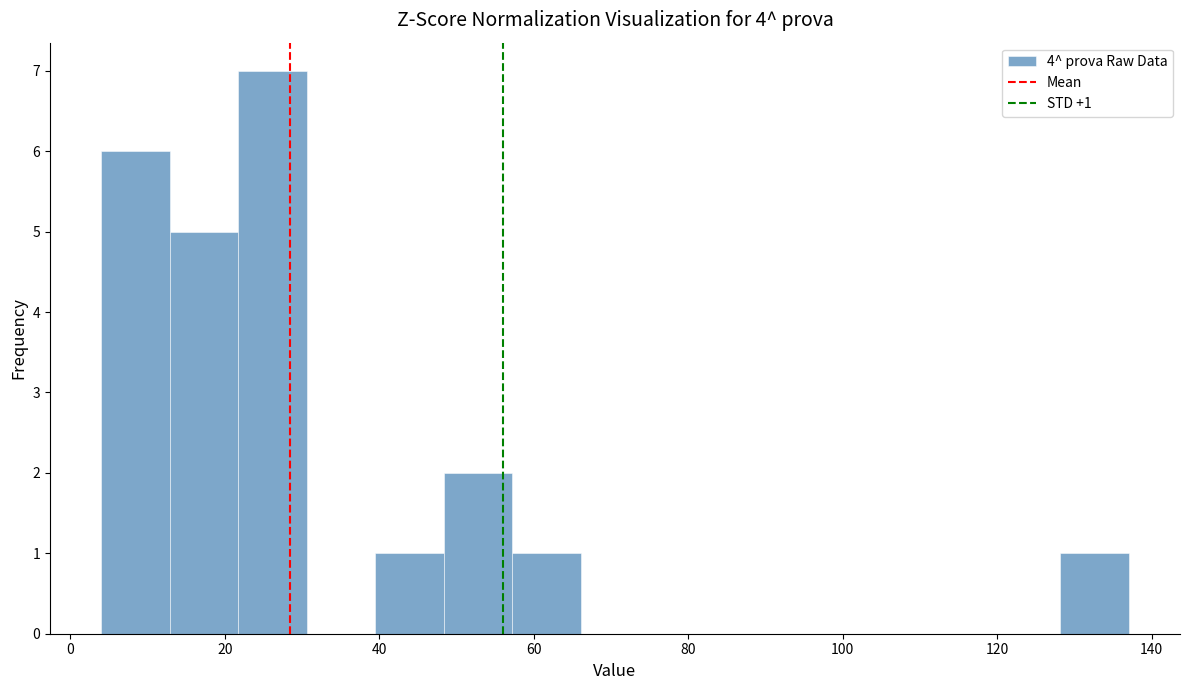

Over which range of the x-axis is the bar tallest?

22 to 30